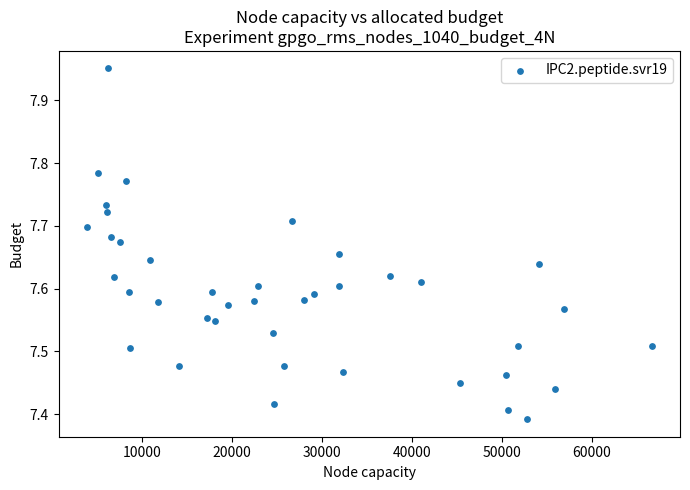

What is the range of X values (max minus min)?

62728.2